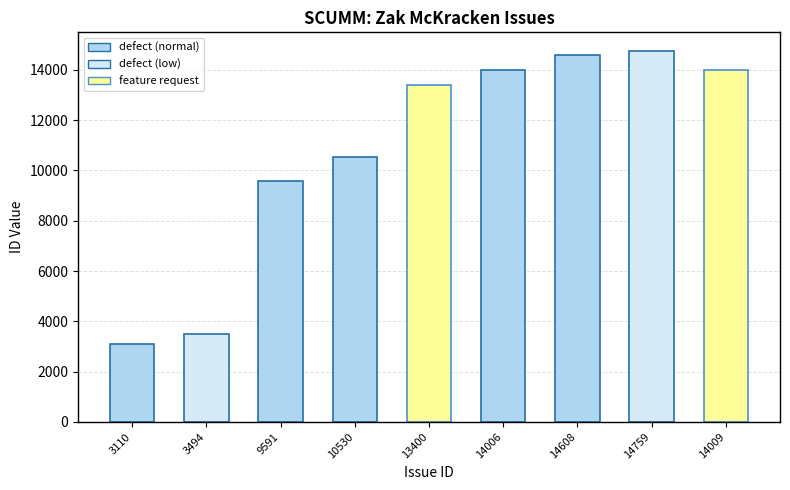

What is the label of the 4th bar from the right?

14006